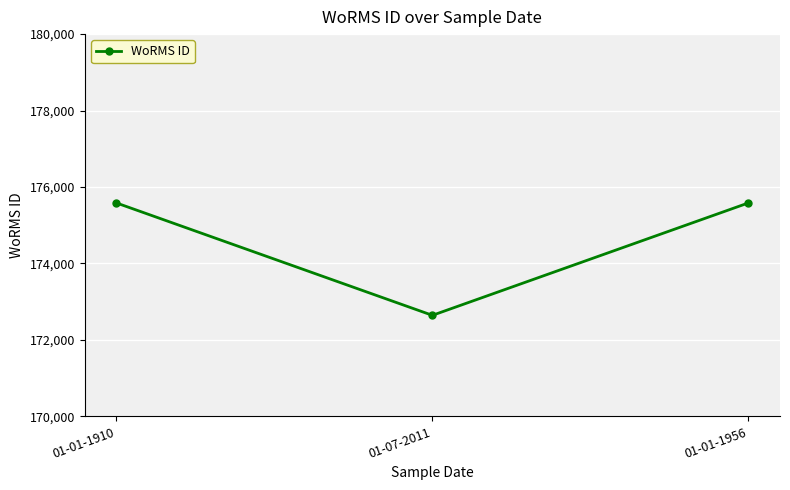

What is the smallest value displayed?

172644